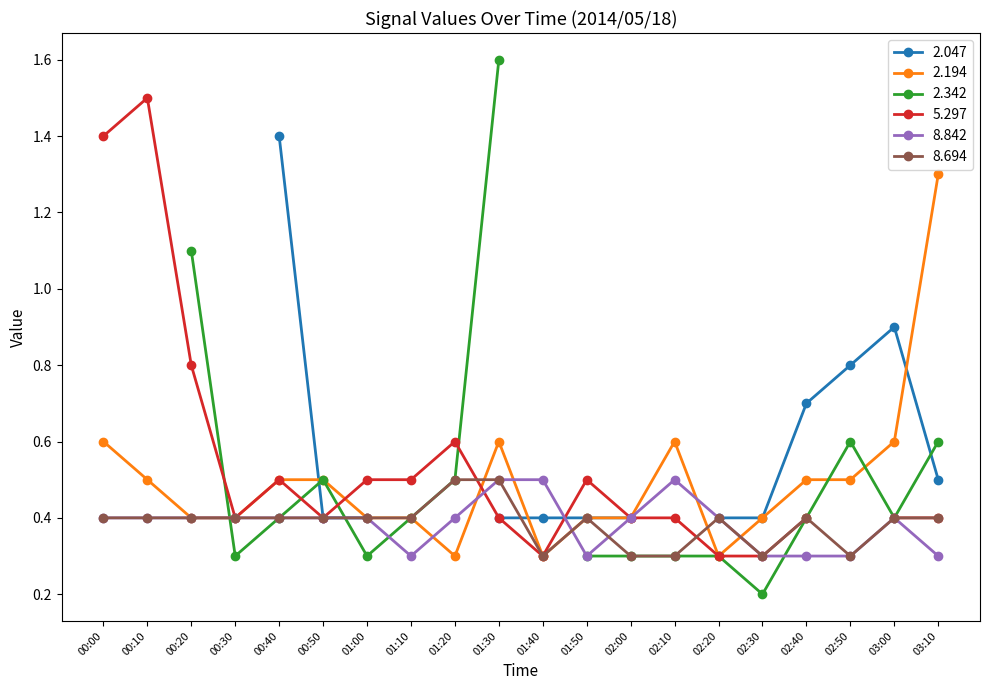

How many 2.194 values are between 0 and 1?

19